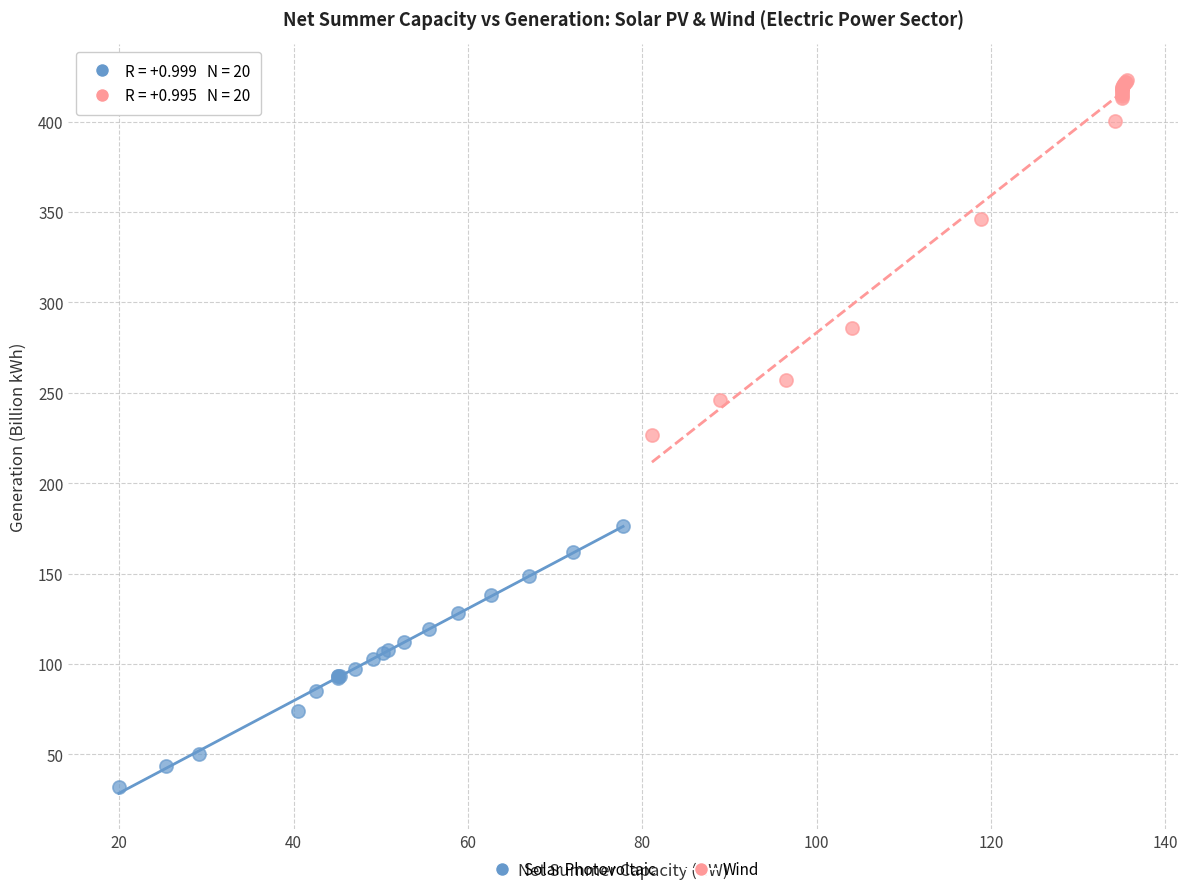

Which series has the largest Y range (max minus min)?

Wind